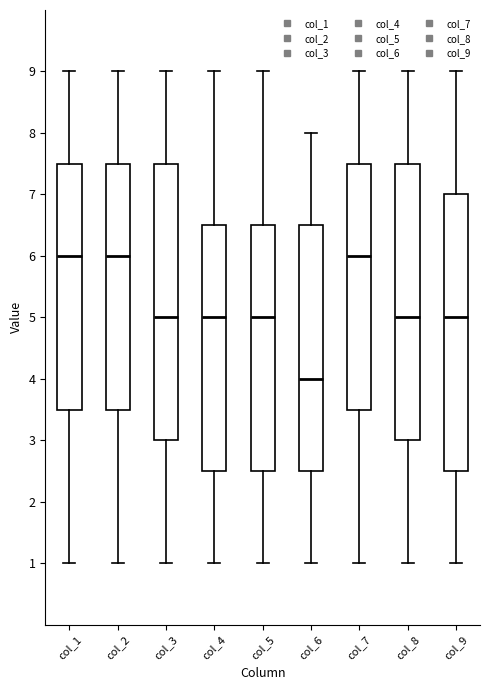

Where does the upper whisker of the box for col_6 end on the y-axis? The values are not printed on the chart, so give them approximately, as read against the axis.

8.0